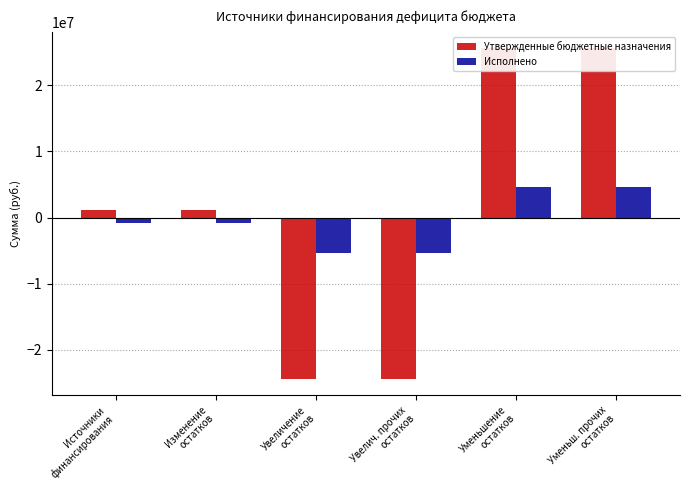

What are all the series names shown in the legend?

Утвержденные бюджетные назначения, Исполнено